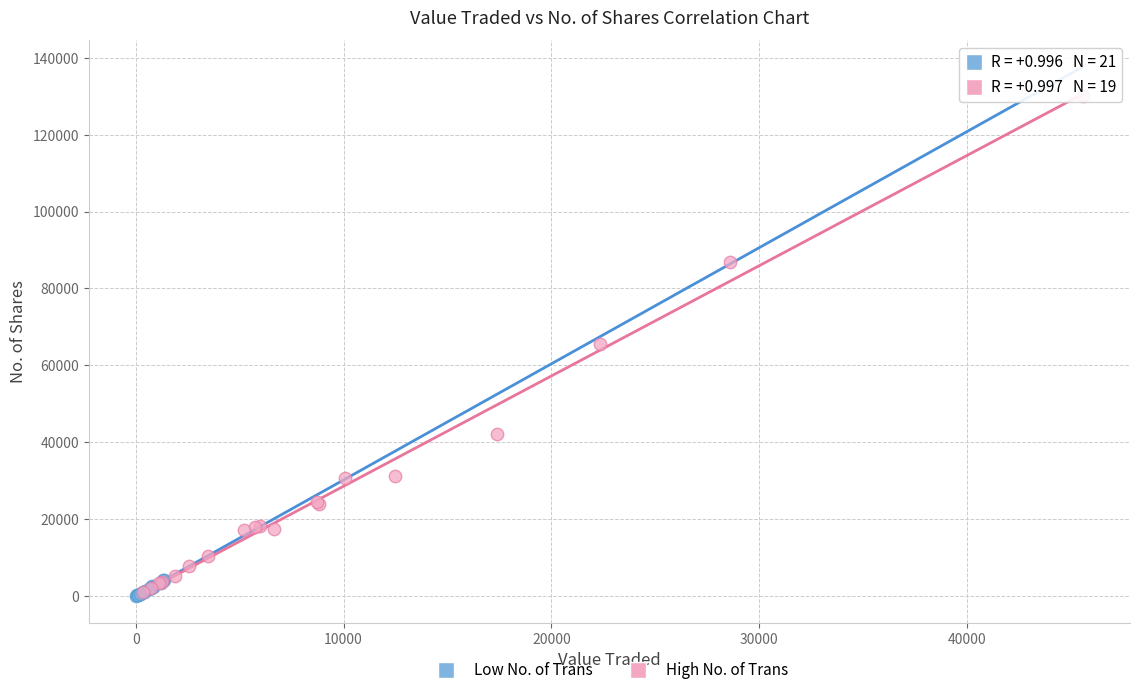

Which series contains the highest Y value?

High No. of Trans